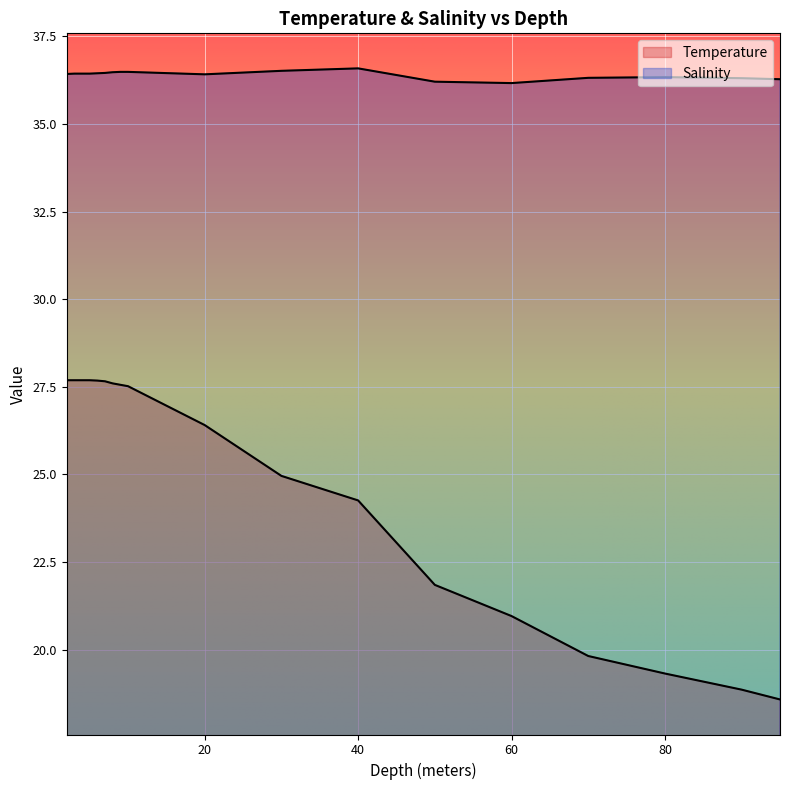

What is the label of the 7th point from the right?

40.0